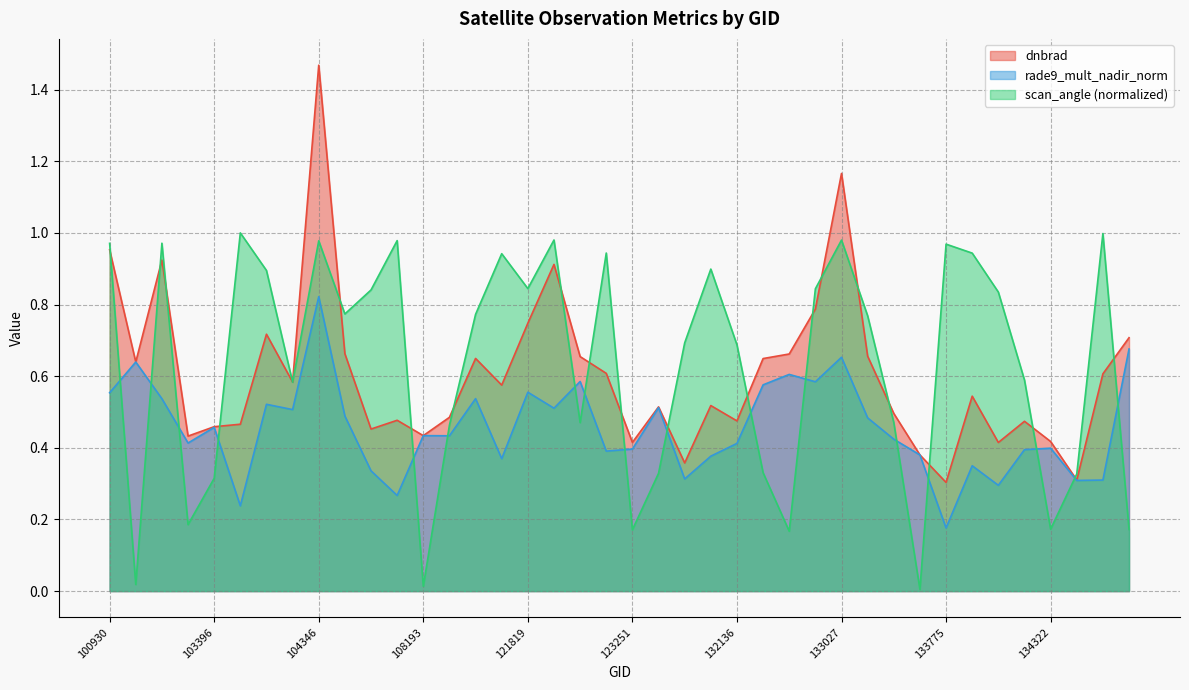

Reading right to left, what are all the values shown in this chart?

dnbrad: 0.7	0.6	0.3	0.4	0.5	0.4	0.5	0.3	0.4	0.5	0.7	1.2	0.8	0.7	0.6	0.5	0.5	0.4	0.5	0.4	0.6	0.7	0.9	0.7	0.6	0.6	0.5	0.4	0.5	0.5	0.7	1.5	0.6	0.7	0.5	0.5	0.4	0.9	0.6	1.0
rade9_mult_nadir_norm: 0.7	0.3	0.3	0.4	0.4	0.3	0.3	0.2	0.4	0.4	0.5	0.7	0.6	0.6	0.6	0.4	0.4	0.3	0.5	0.4	0.4	0.6	0.5	0.6	0.4	0.5	0.4	0.4	0.3	0.3	0.5	0.8	0.5	0.5	0.2	0.5	0.4	0.5	0.6	0.6
scan_angle: 0.2	1.0	0.3	0.2	0.6	0.8	0.9	1.0	0.0	0.5	0.8	1.0	0.8	0.2	0.3	0.7	0.9	0.7	0.3	0.2	0.9	0.5	1.0	0.8	0.9	0.8	0.5	0.0	1.0	0.8	0.8	1.0	0.6	0.9	1.0	0.3	0.2	1.0	0.0	1.0